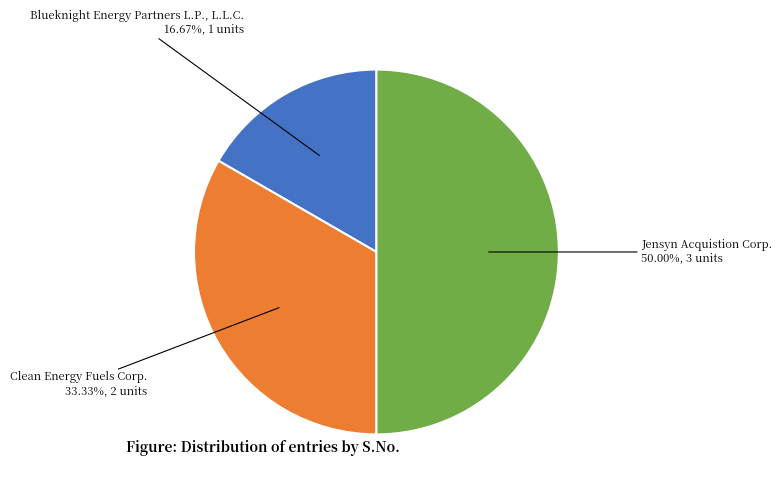

How many slices are in this pie chart?

3